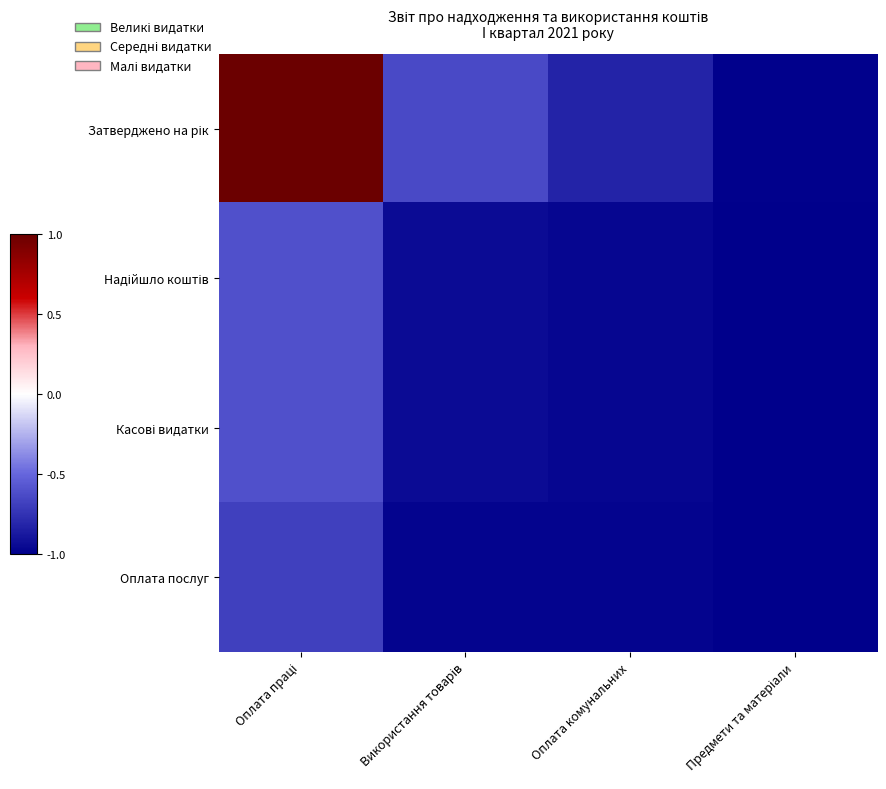

Count the number of categories in the chart.

4